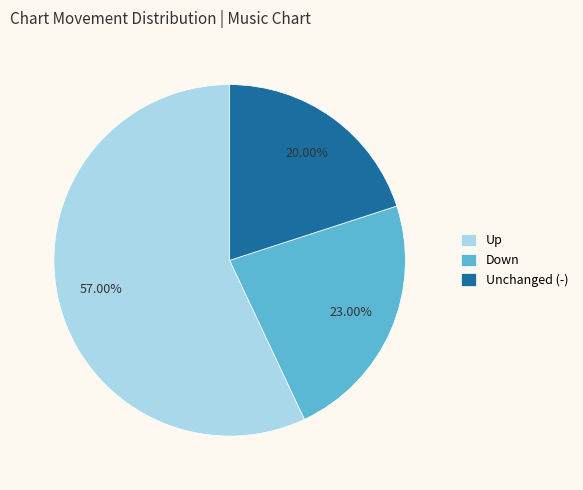

Approximately how many times larger is the value at Up compared to Down?

2.5